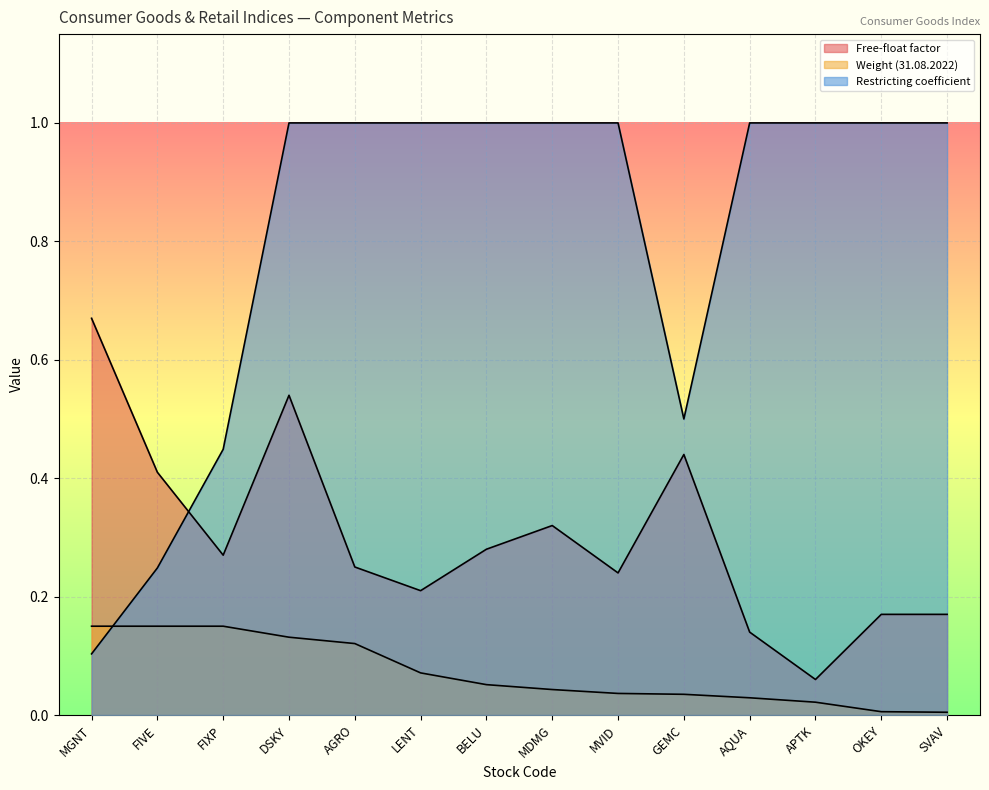

At how many categories does at least one series exceed 0?

14